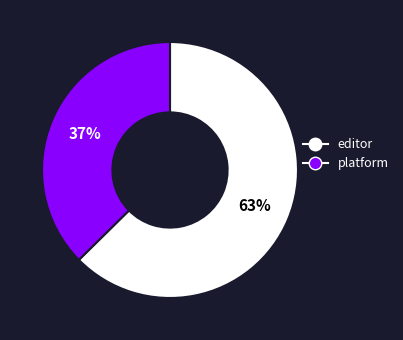

How many slices are in this pie chart?

2